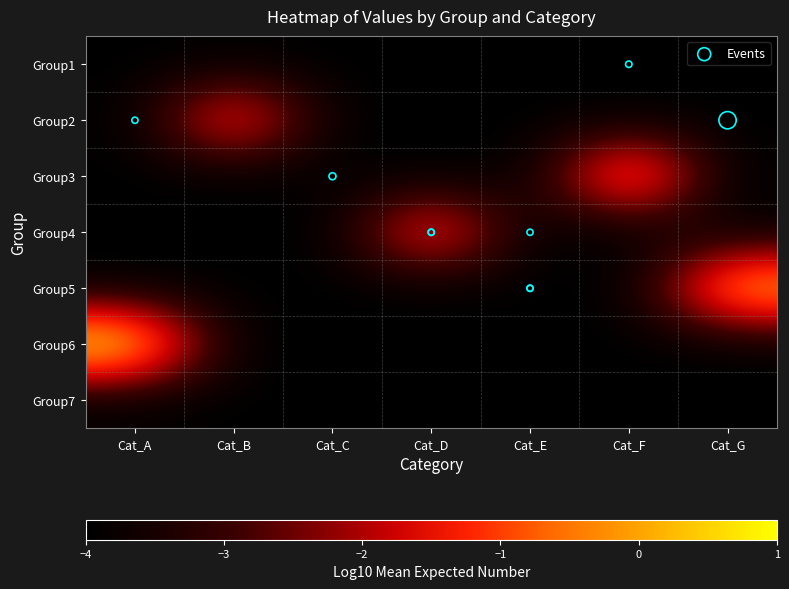

Which series has the largest total across all categories?

col_1_group_6